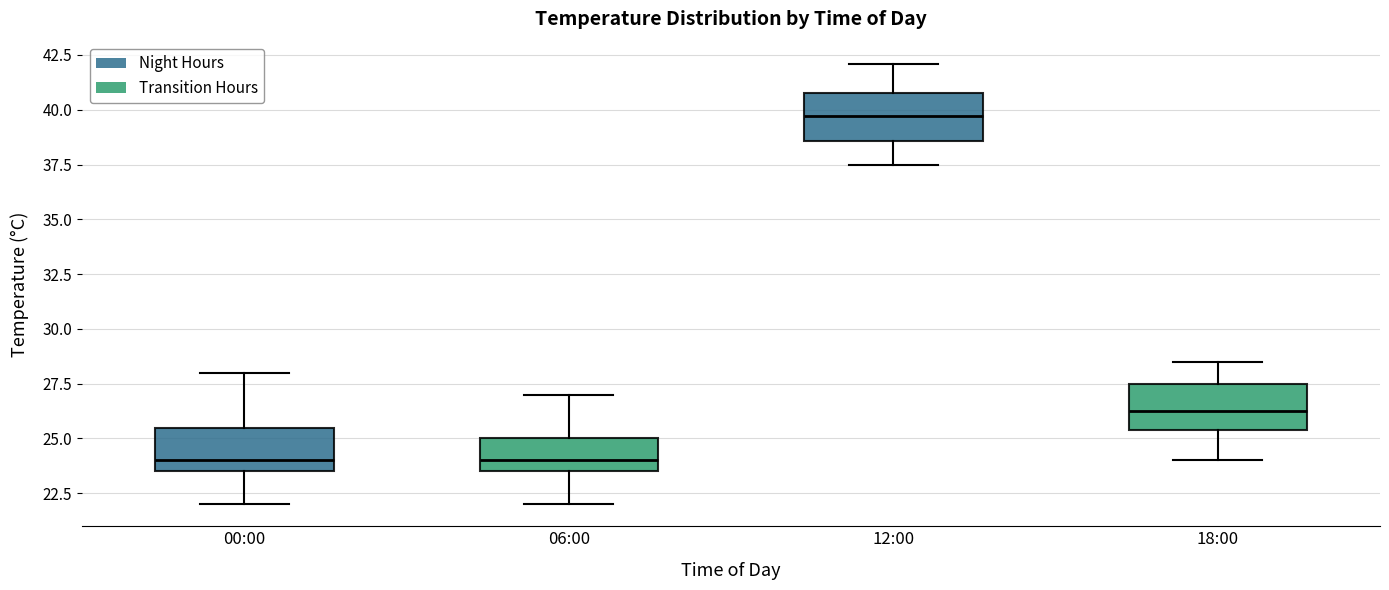

Where does the upper whisker of the box for 12:00 end on the y-axis? The values are not printed on the chart, so give them approximately, as read against the axis.

42.0